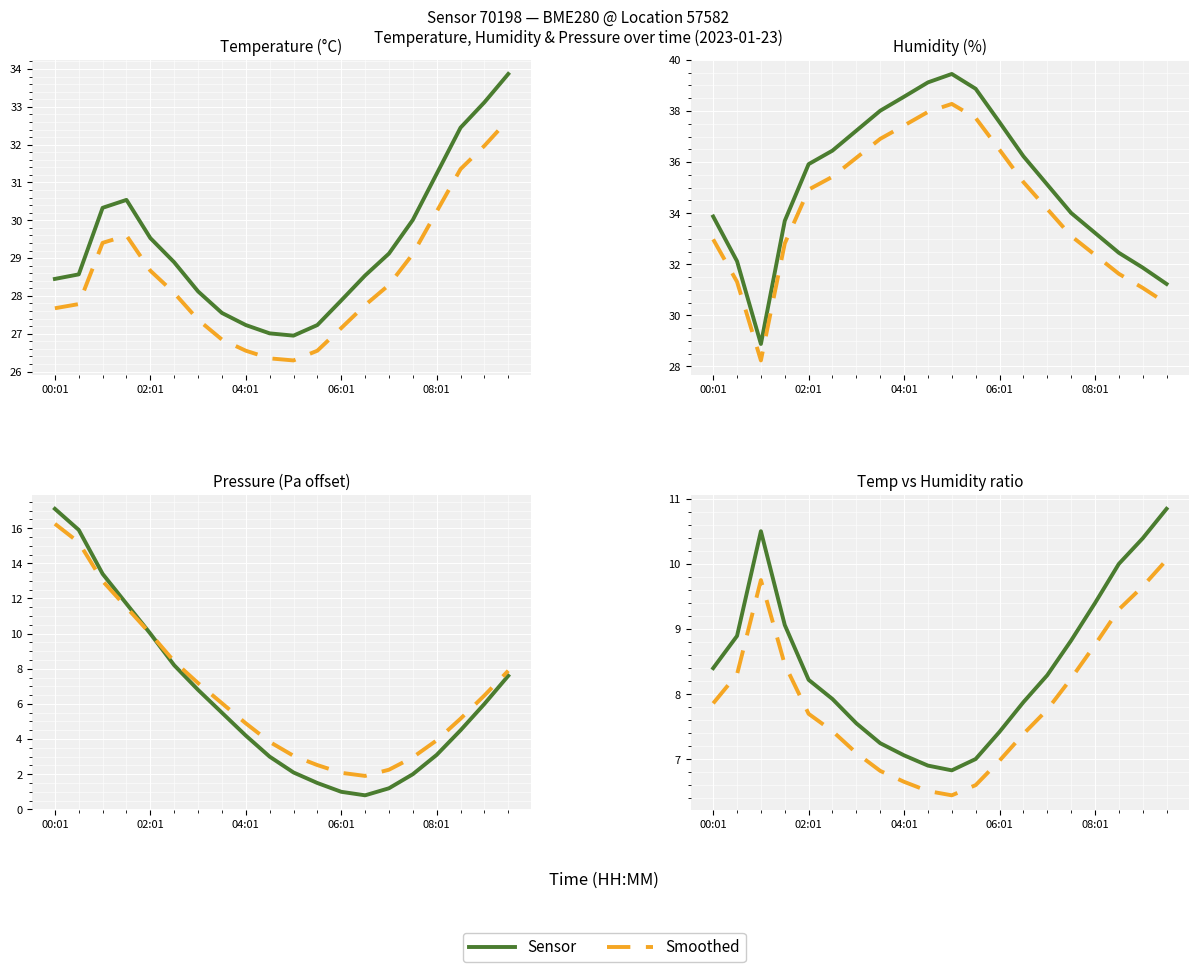

What is the value of the Smoothed point at the 19th from the left?

9.7